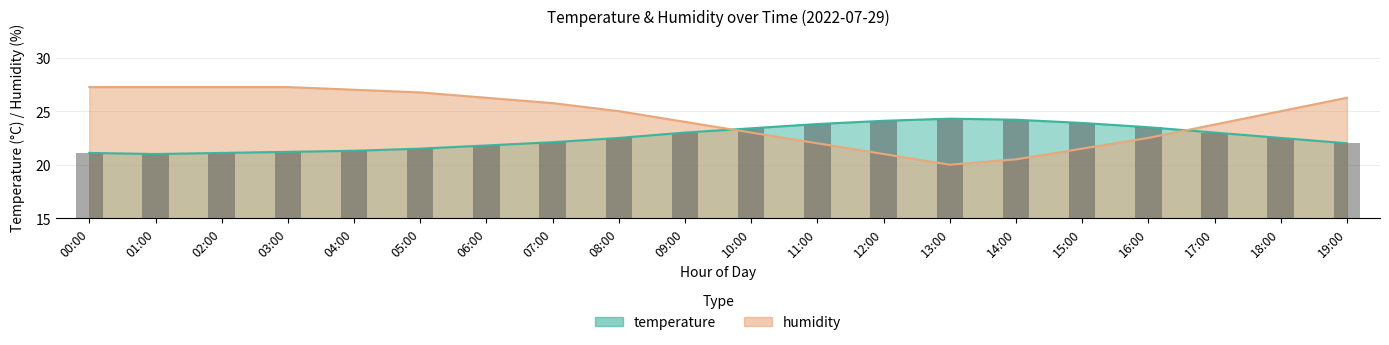

Rank the series by their average value, from lowest to highest.

temperature, humidity